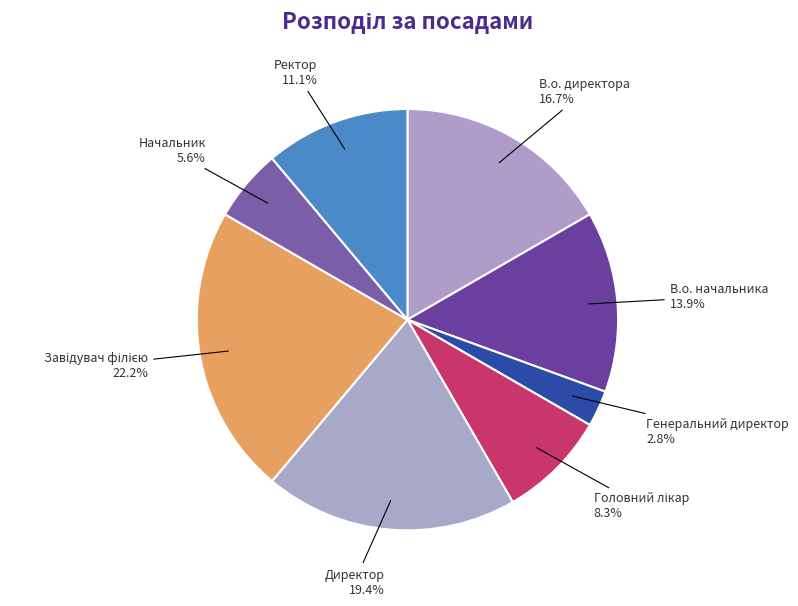

Which slice is the smallest?

Генеральний директор